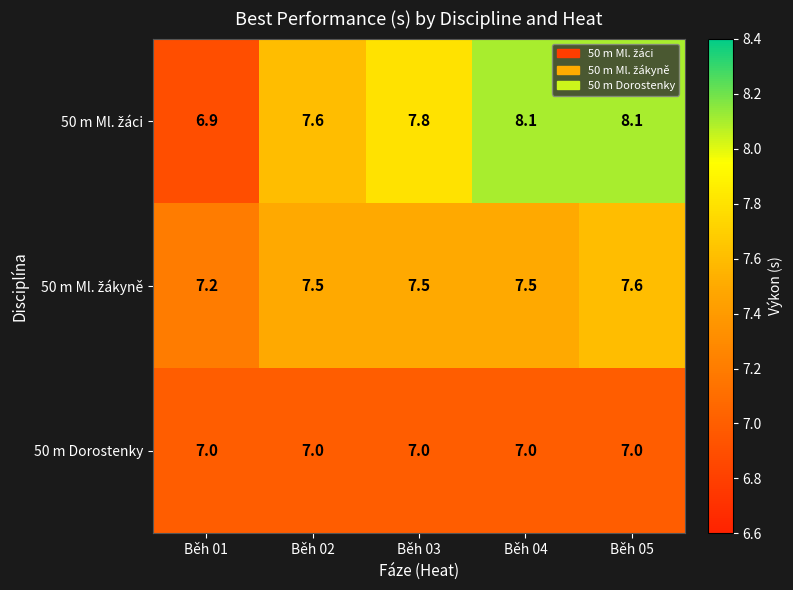

At how many categories does at least one series exceed 7?

5